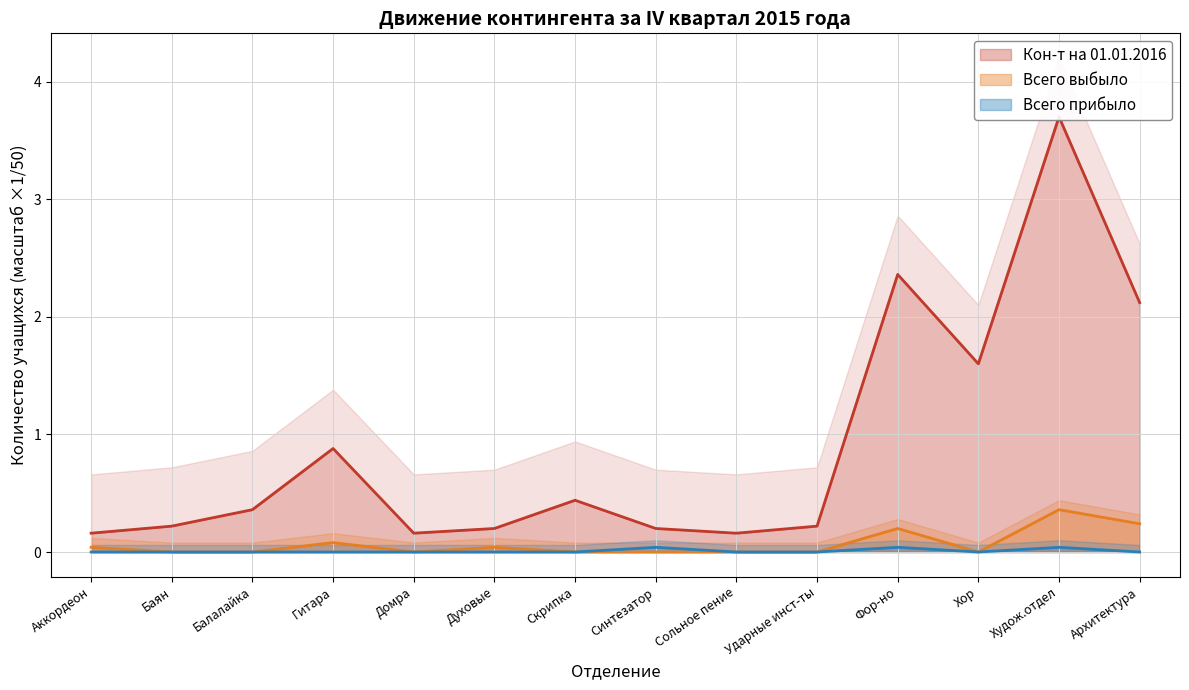

Does the chart have visible grid lines?

Yes